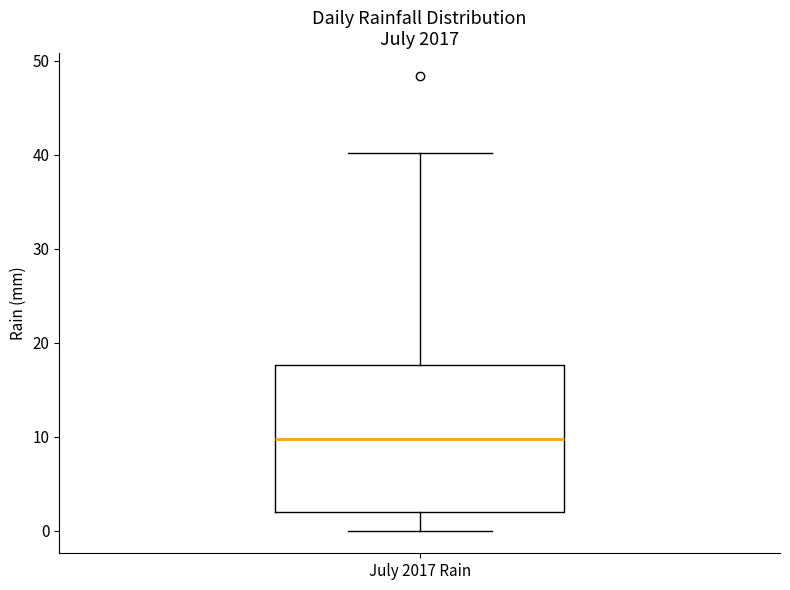

Where is the upper edge of the box for July 2017 Rain on the y-axis? The values are not printed on the chart, so give them approximately, as read against the axis.

18